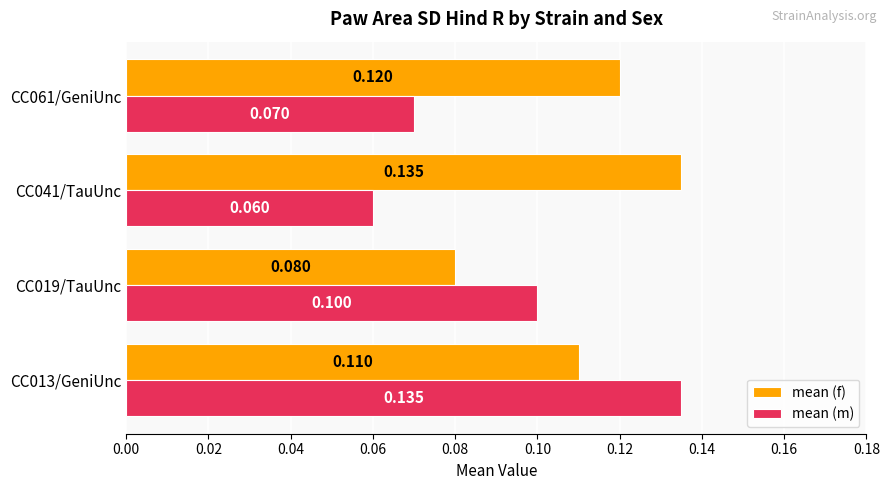

At how many categories does at least one series exceed 0?

4